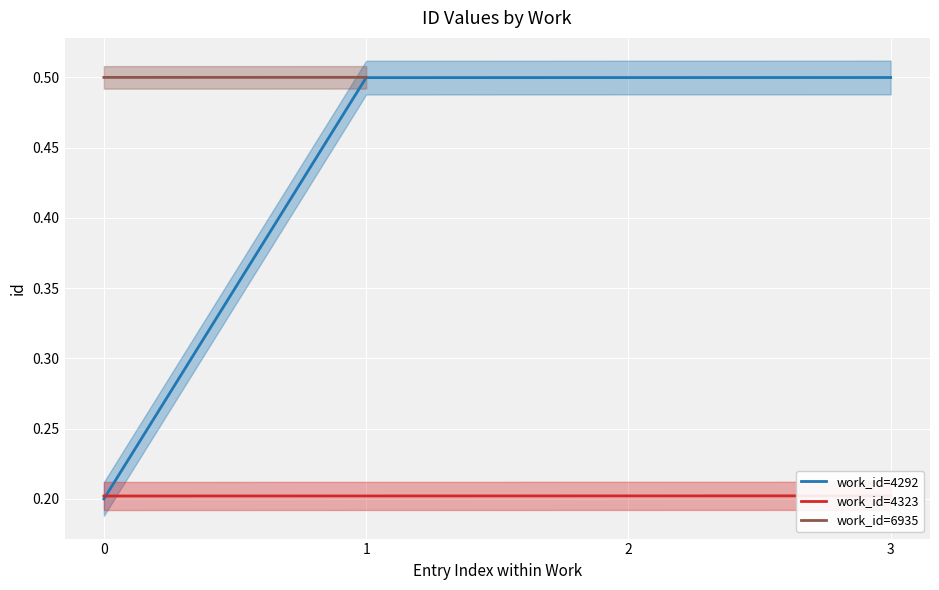

True or false: work_id=4292 has a value of 0.2 at 0.

True